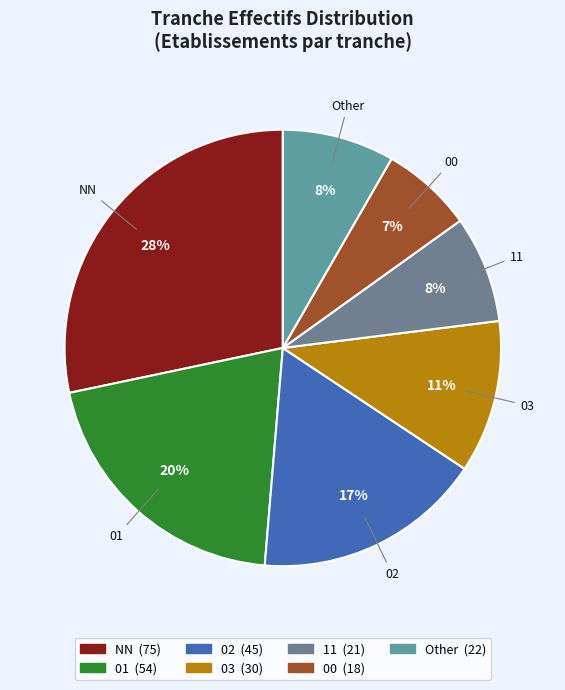

Do 11 and Other together represent more than half of the pie?

No